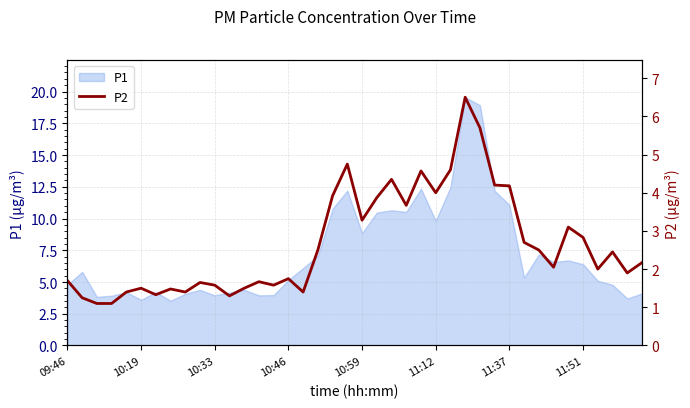

How many interior local valleys (lower than both neighbors) does the data have?

11